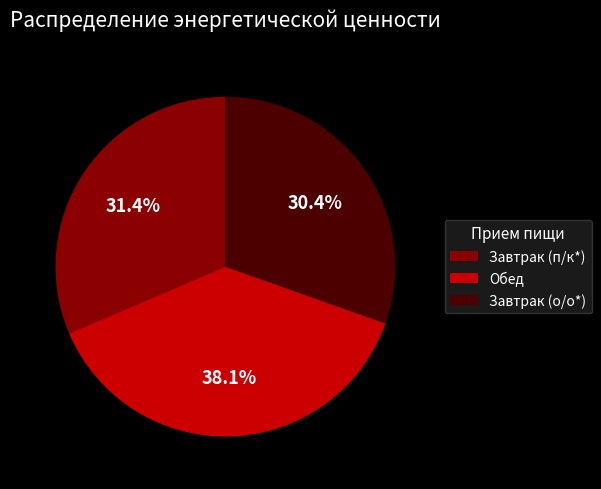

Which slice is the largest?

Обед